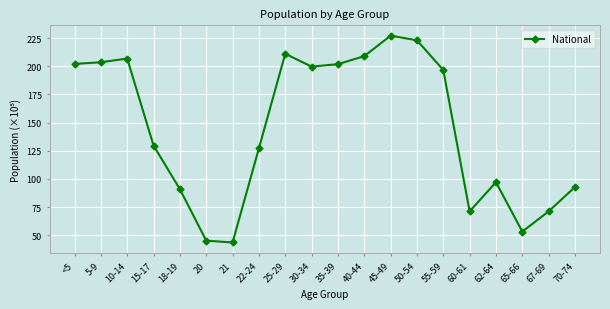

What is the value of the 14th point from the left?

223.0